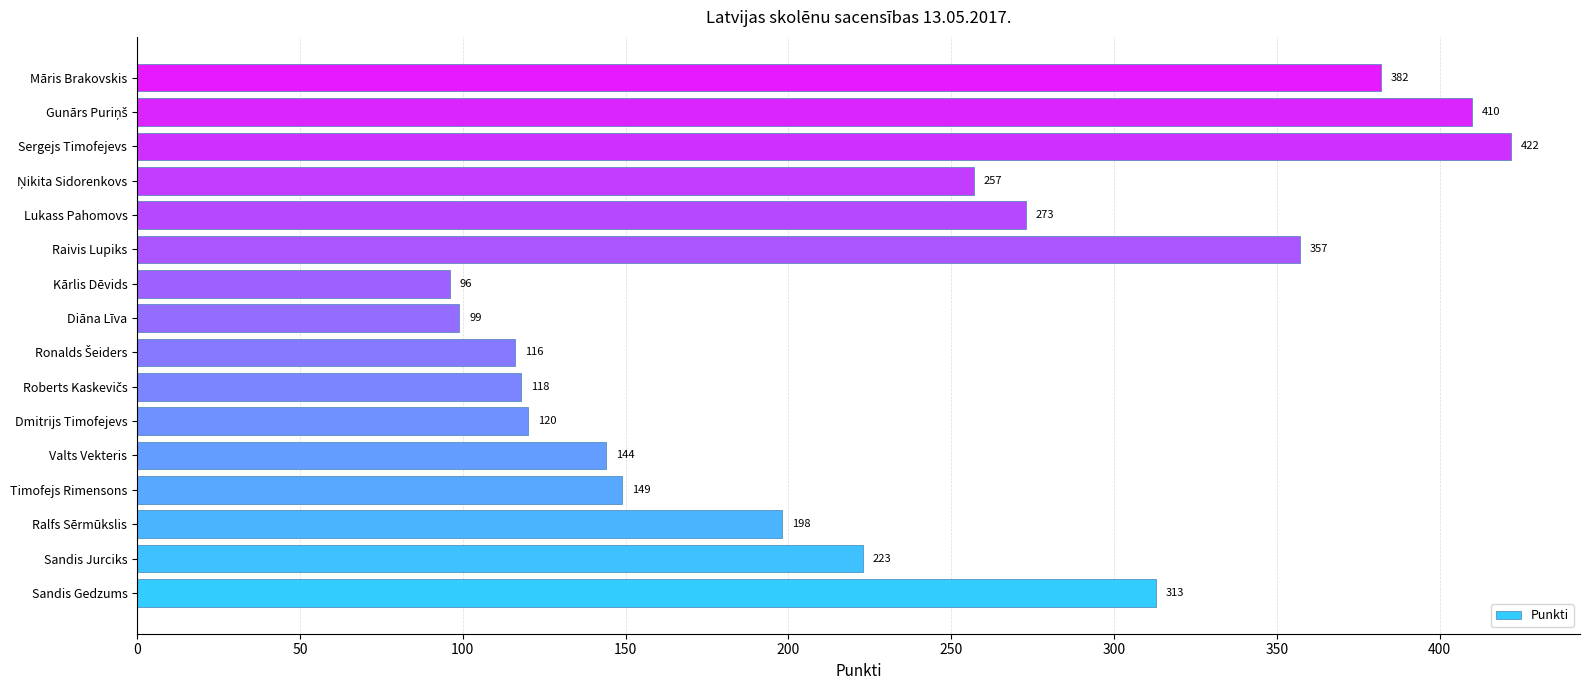

At which category does the chart reach its peak across all series?

Sergejs Timofejevs